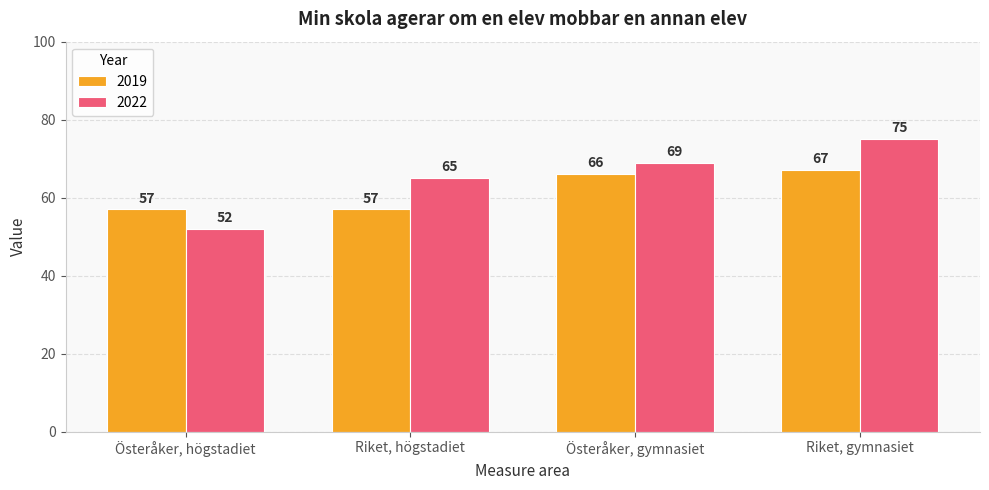

What is the label of the 1st bar from the left?

Österåker, högstadiet